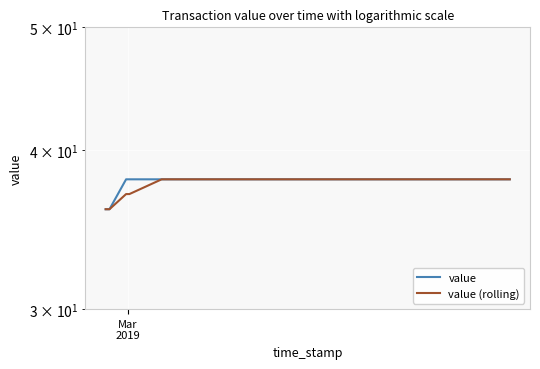

What are all the series names shown in the legend?

value, value (rolling)